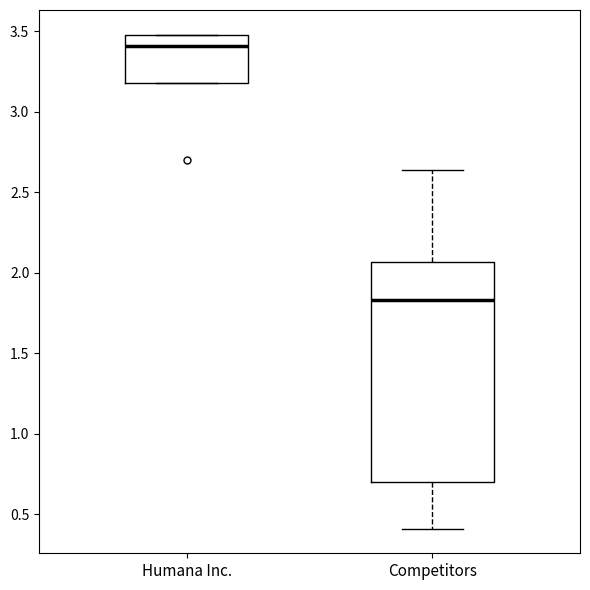

Reading left to right, read every box against the y-axis: the position of its median line, the range the box covers, and the ends of its whiskers. The values are not printed on the chart, so give them approximately, as read against the axis.

Humana Inc.: median 3.40, box 3.20 to 3.50, whiskers 3.20 to 3.50
Competitors: median 1.85, box 0.70 to 2.05, whiskers 0.40 to 2.65